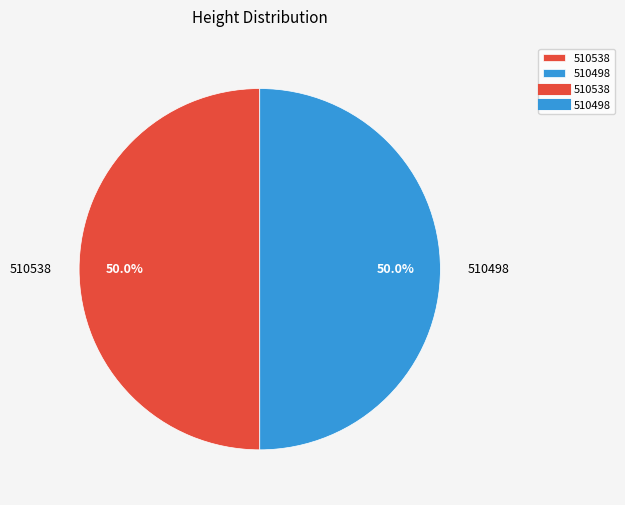

Count the number of slices in the pie.

2